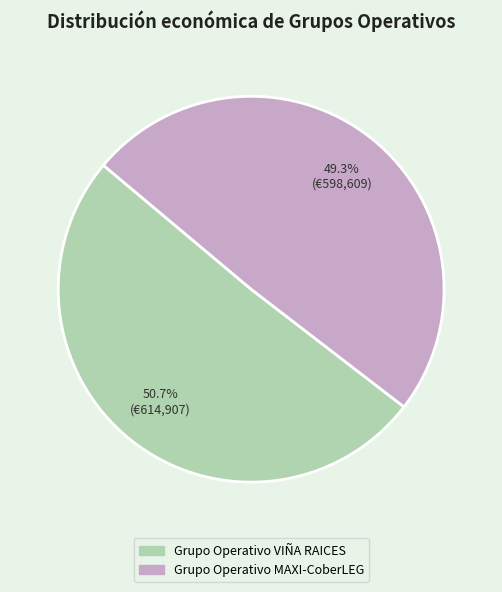

What is the ratio of the value at Grupo Operativo VIÑA RAICES to the value at Grupo Operativo MAXI-CoberLEG?

1.0